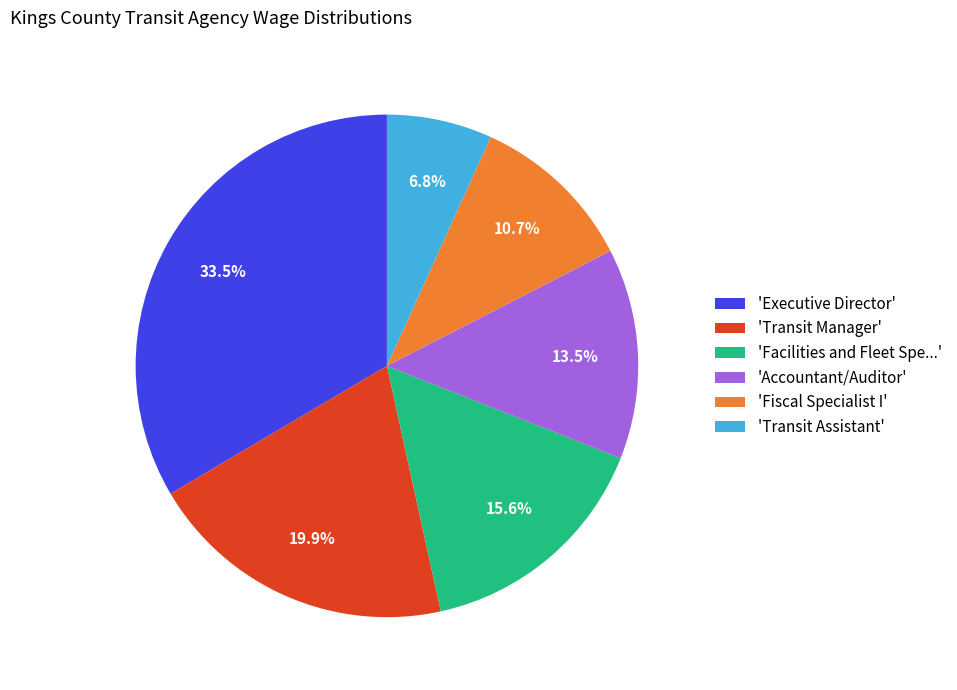

Which slice is the smallest?

'Transit Assistant'